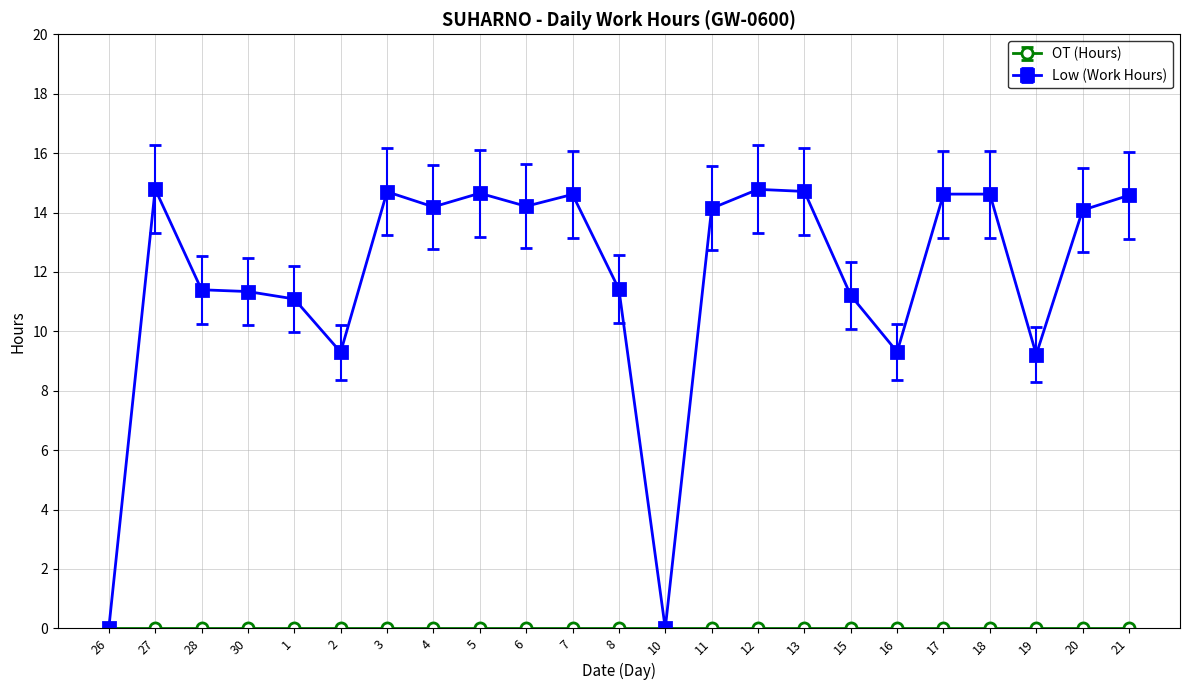

What is the spread (max minus min) of values at 1?

11.1